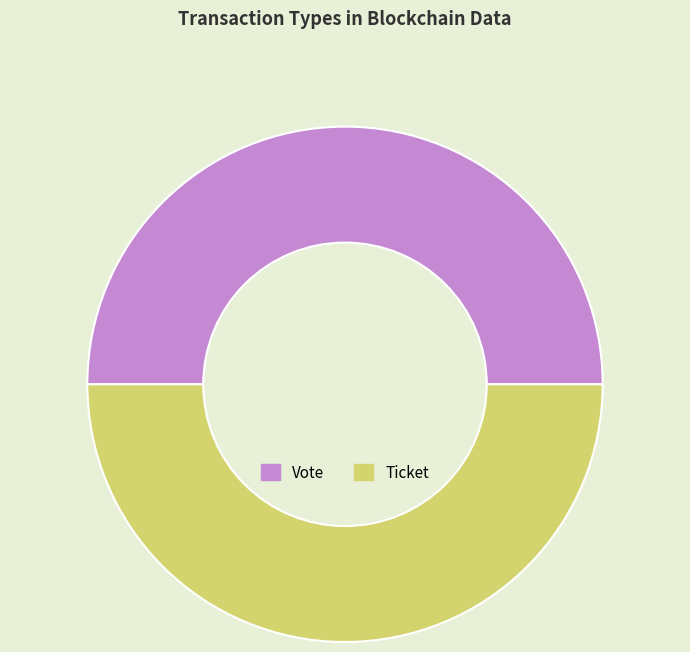

True or false: Ticket accounts for 50% of the total.

True